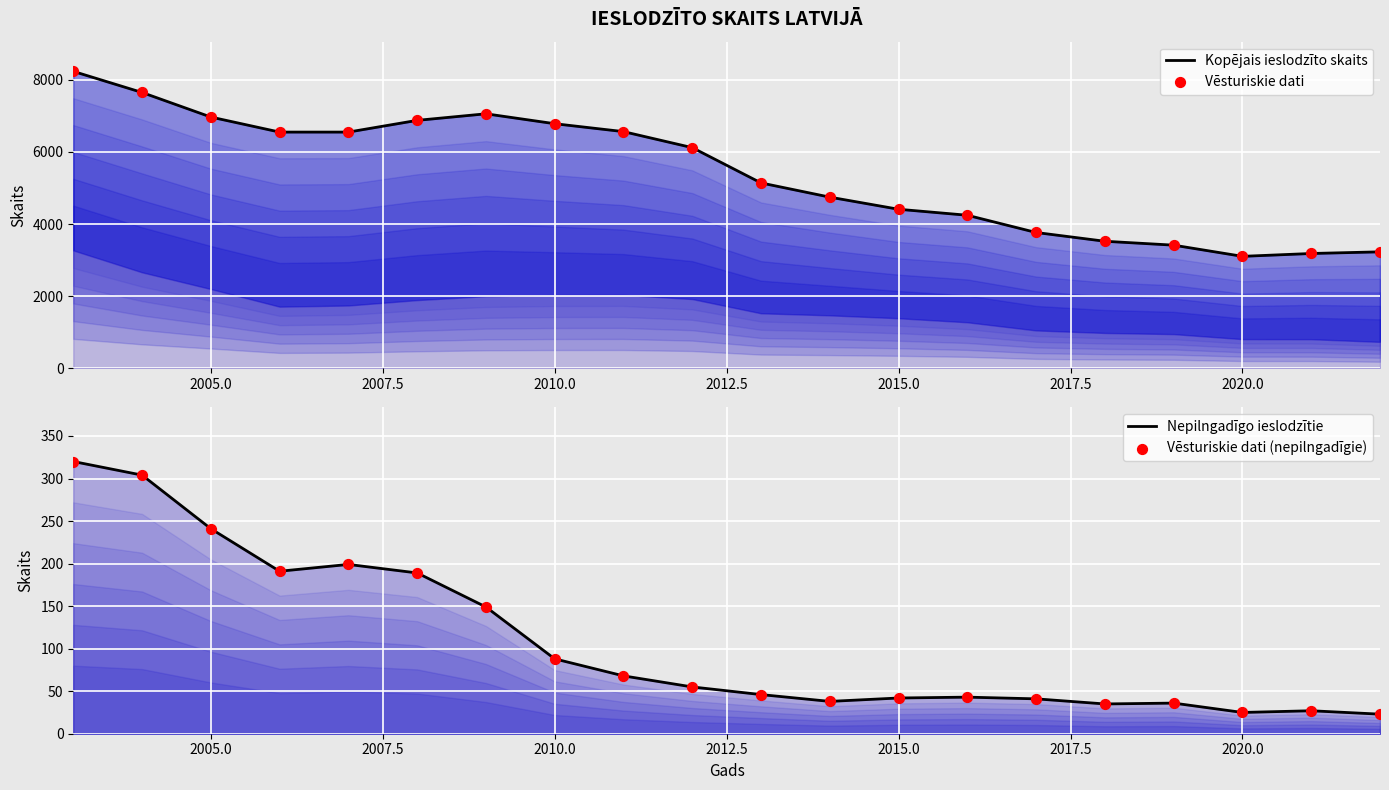

At how many categories does at least one series exceed 5487?

10